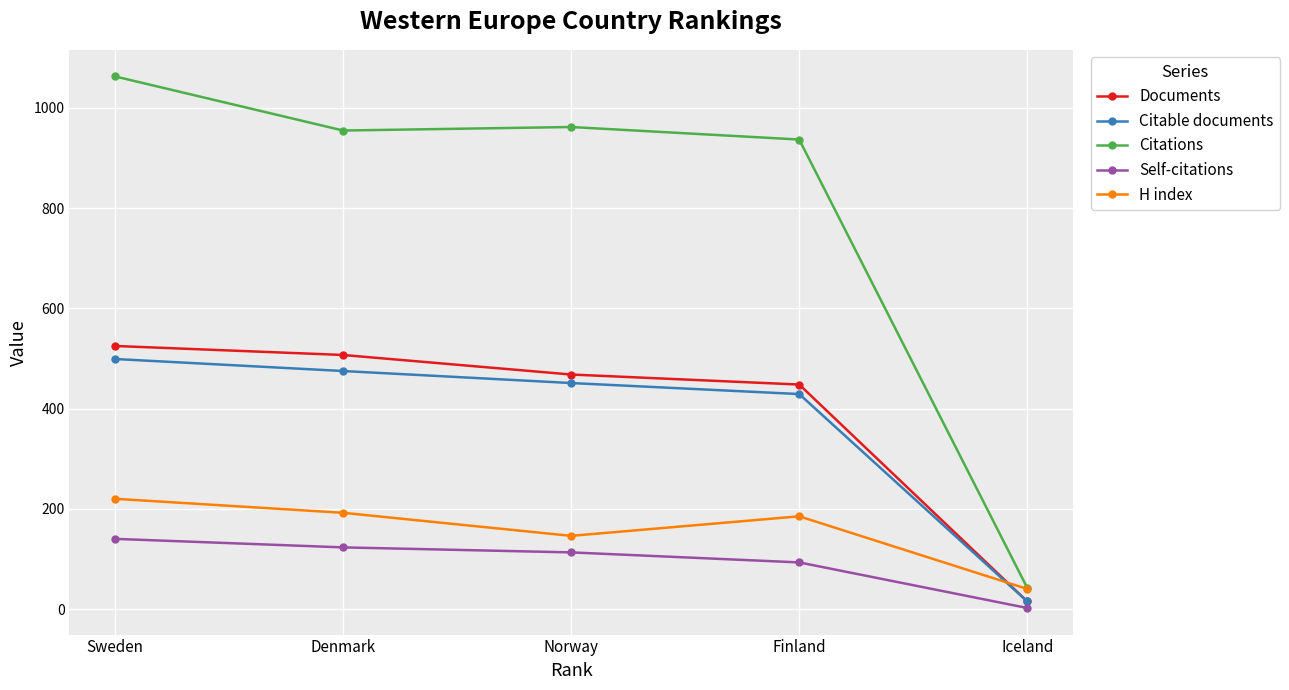

Count the number of data series in this chart.

5